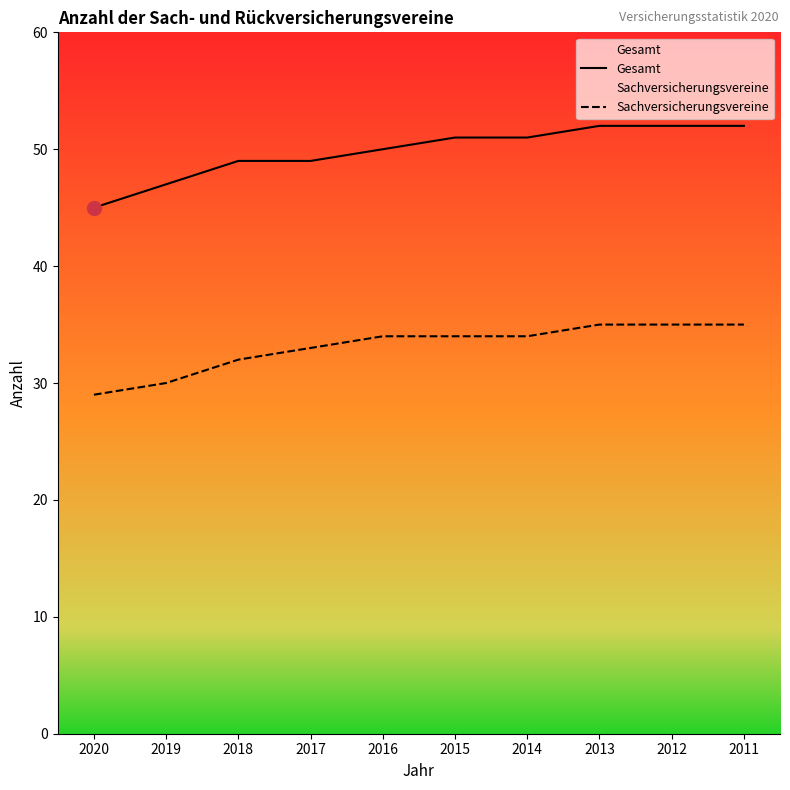

Reading left to right, list all the values displayed in this chart.

Gesamt: 2020=45	2019=47	2018=49	2017=49	2016=50	2015=51	2014=51	2013=52	2012=52	2011=52
Sachversicherungsvereine: 2020=29	2019=30	2018=32	2017=33	2016=34	2015=34	2014=34	2013=35	2012=35	2011=35